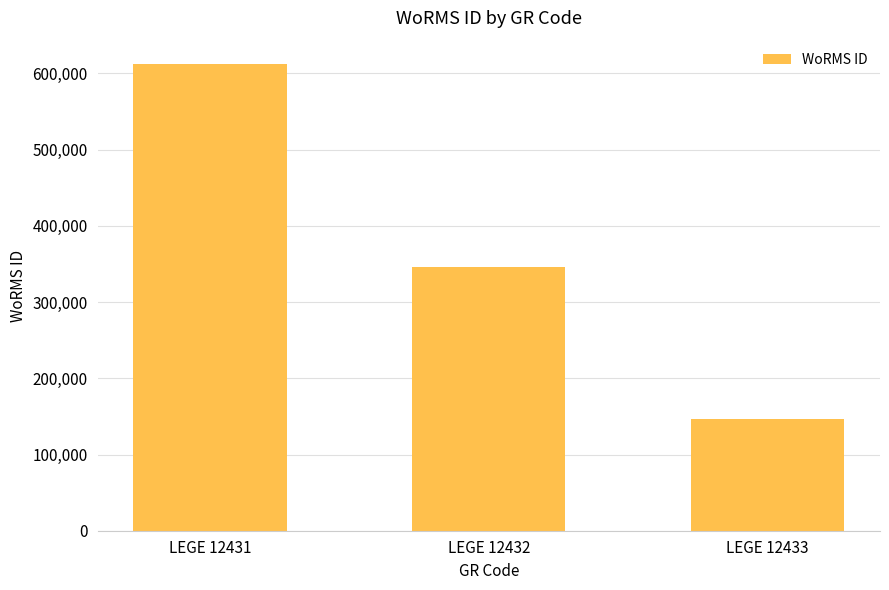

What is the sum of the values at LEGE 12431 and LEGE 12432?

957932